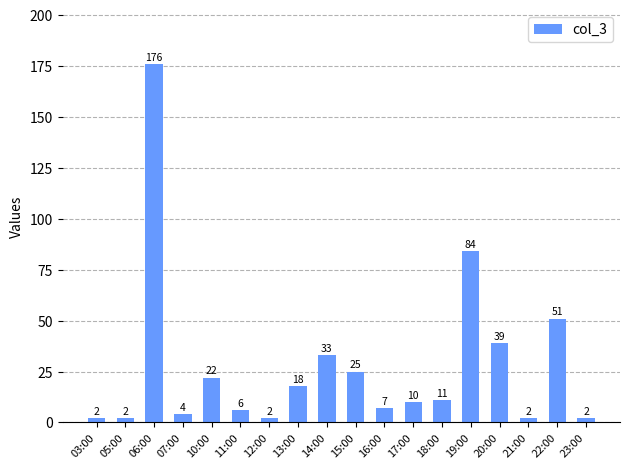

At which label does the data first exceed 11?

06:00